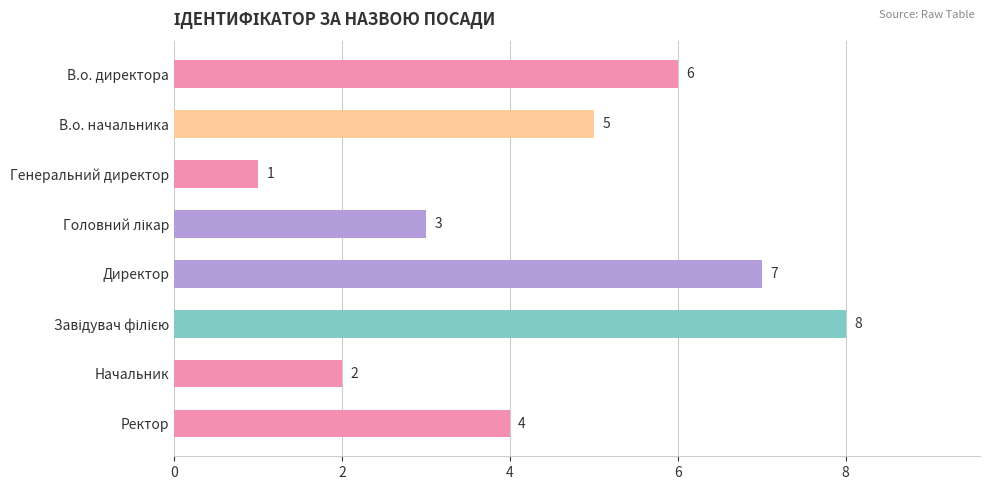

What is the difference between the second highest and second lowest values?

5